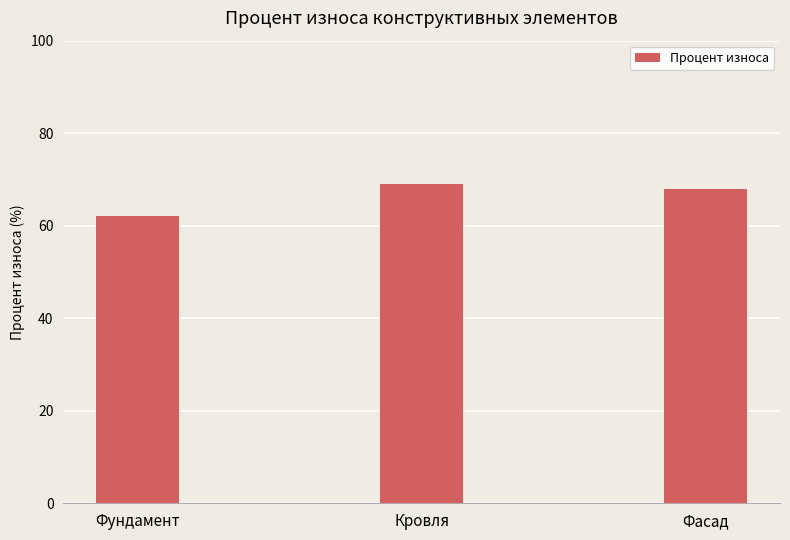

What is the label of the 2nd bar from the left?

Кровля